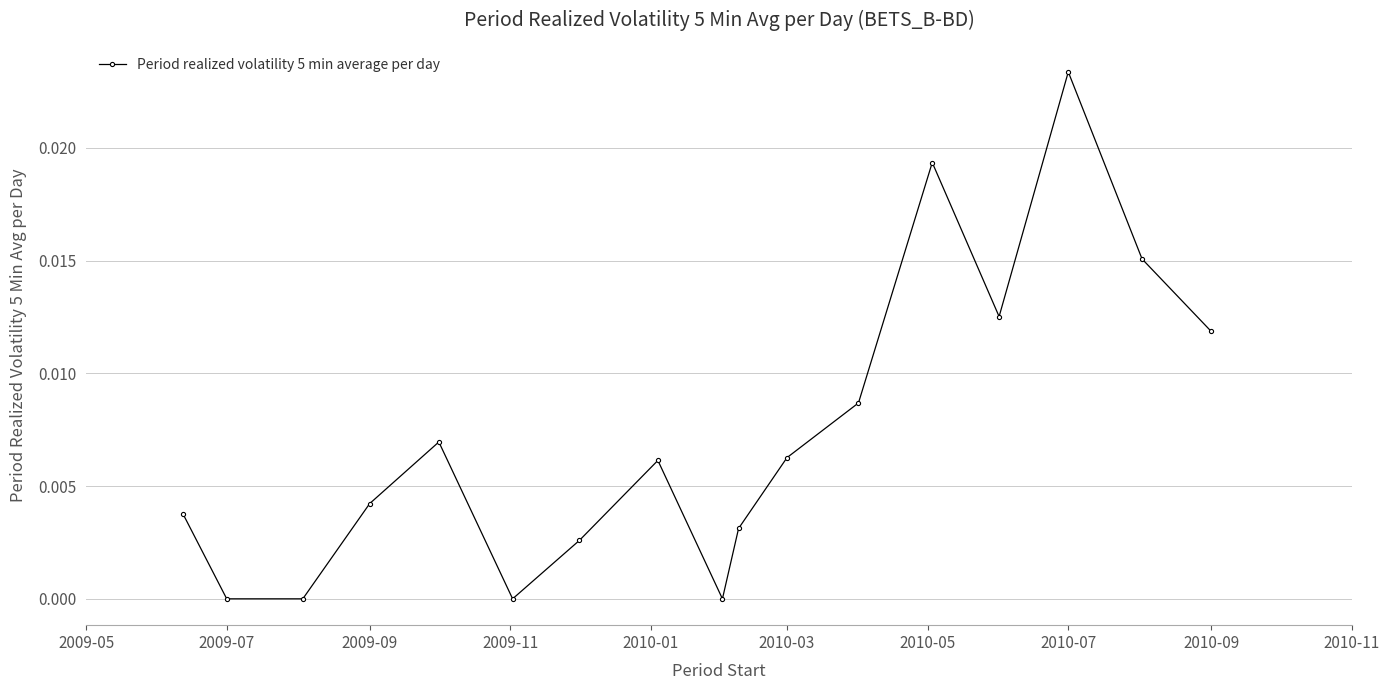

How many points are higher than both their immediate neighbors (excluding endpoints)?

4